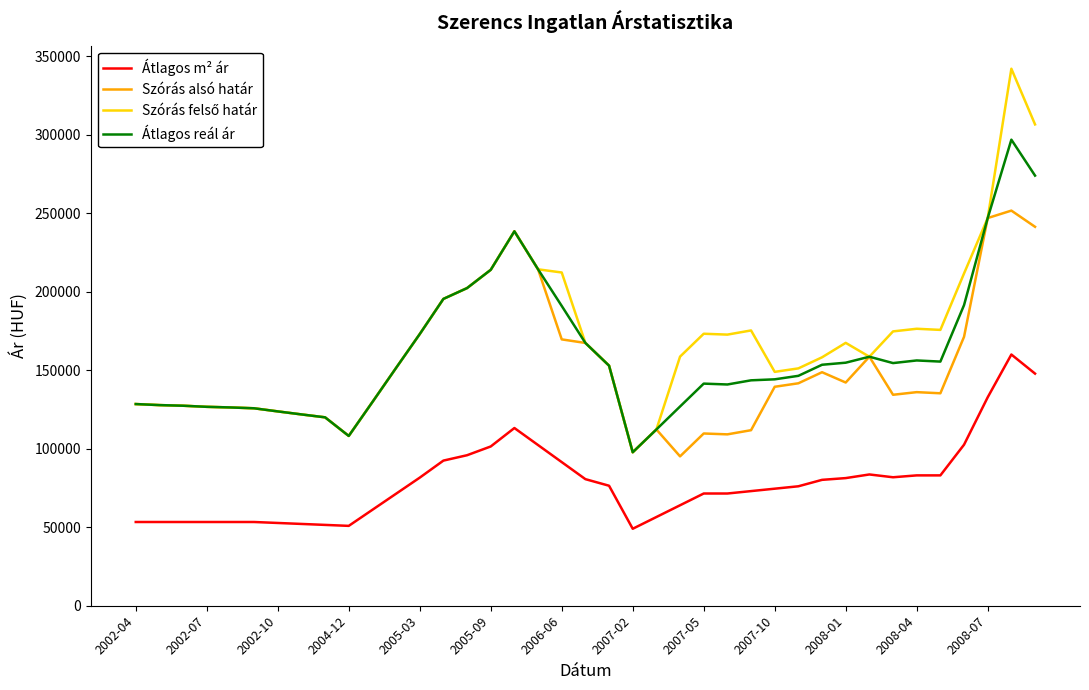

What is the lowest value of the Átlagos m² ár series?

49019